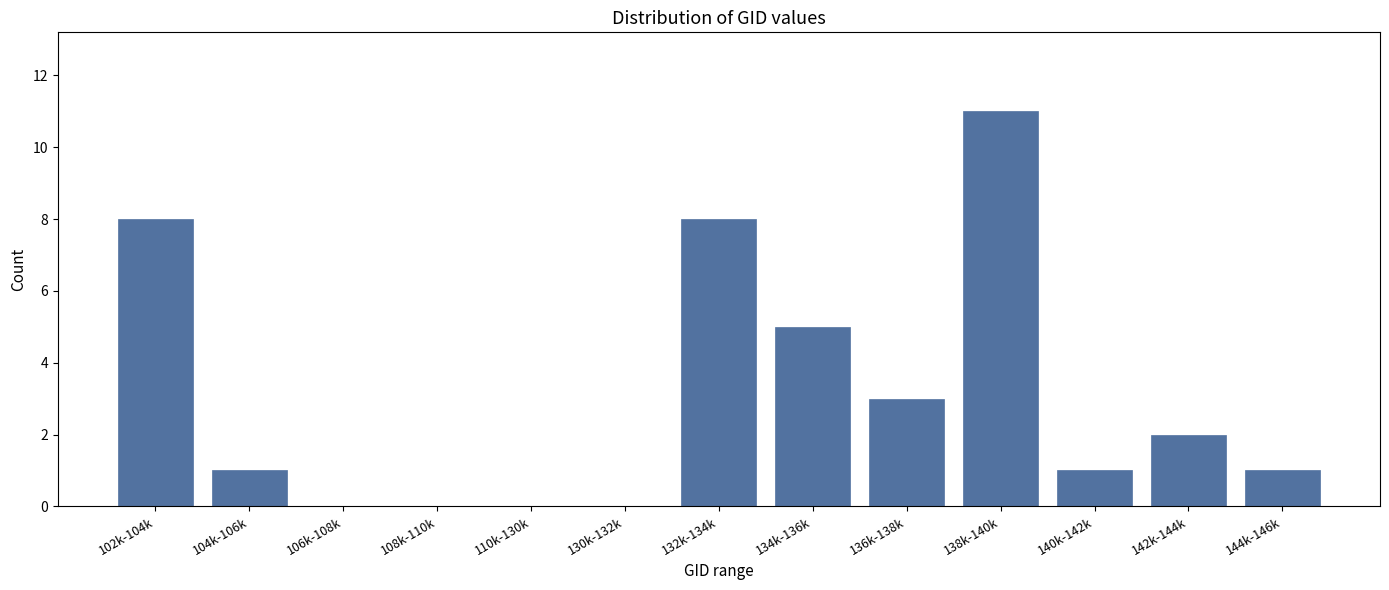

Is it true that the value at 138k-140k is 19?

False